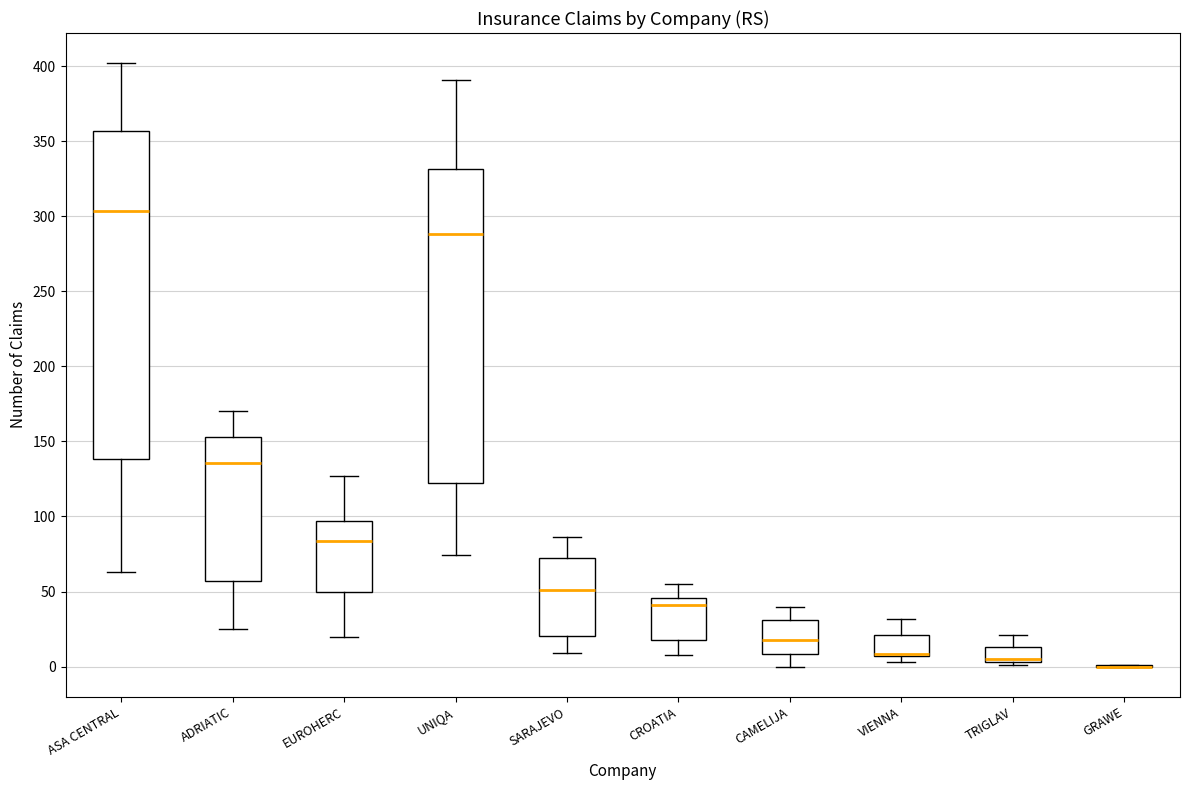

Comparing the boxes themselves (not the whiskers), which one is the tallest?

ASA CENTRAL